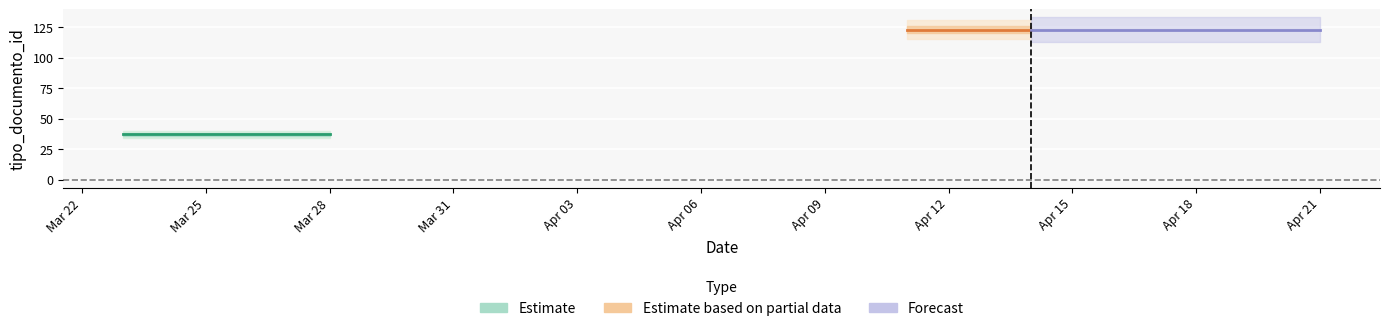

What is the average value of the Forecast series?

123